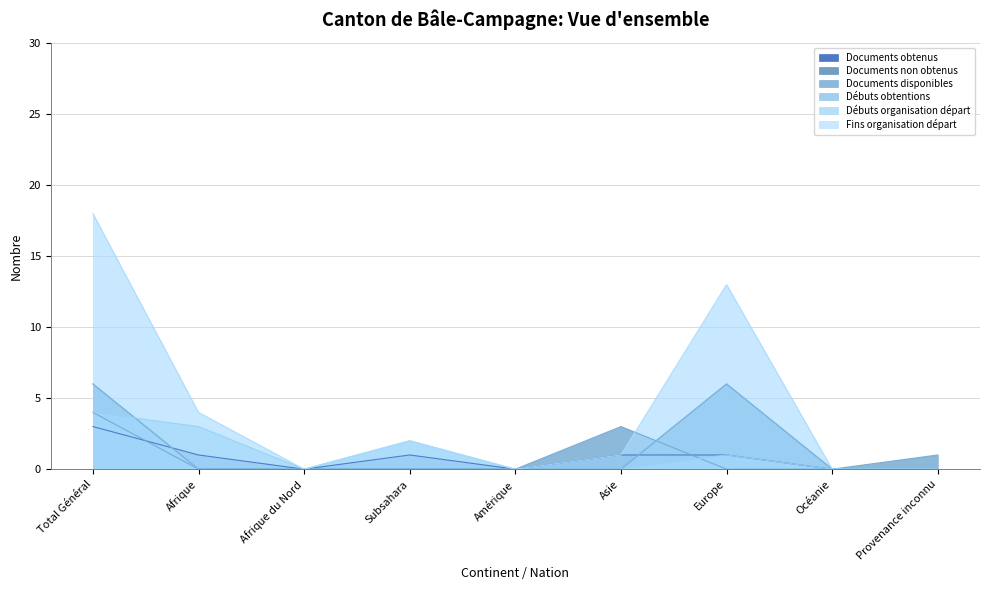

Does the chart have visible grid lines?

Yes